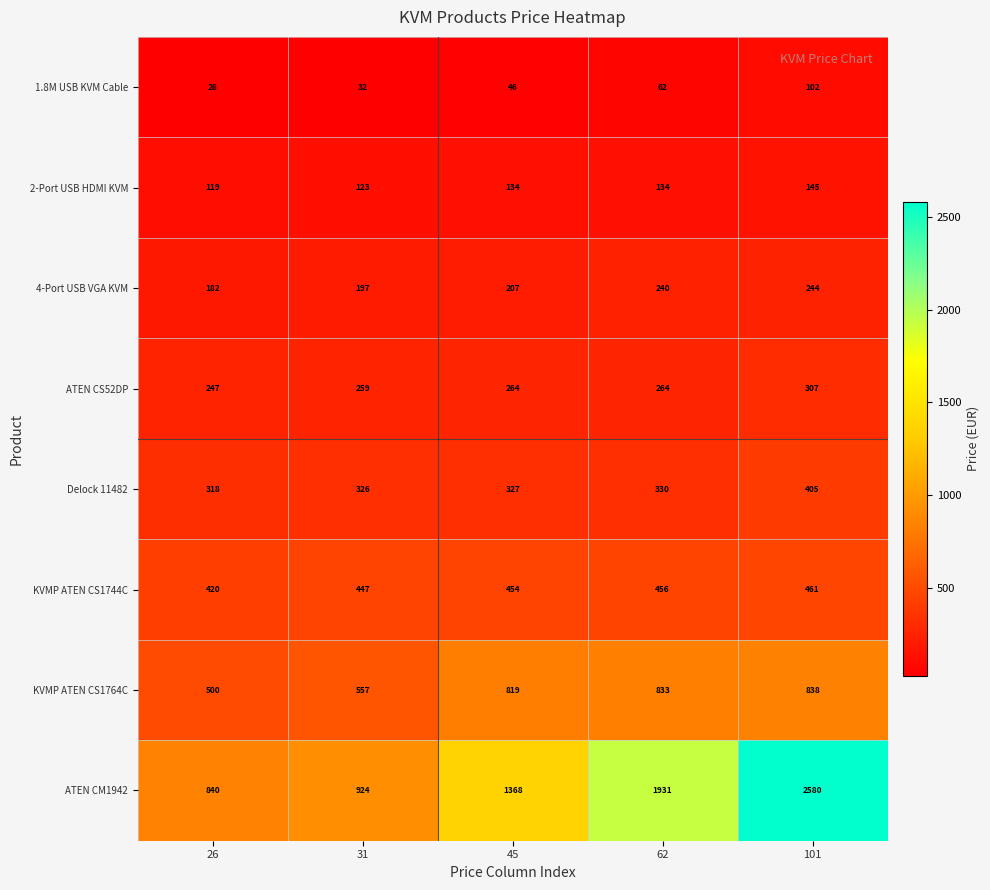

What is the total value across all series at 101?

5082